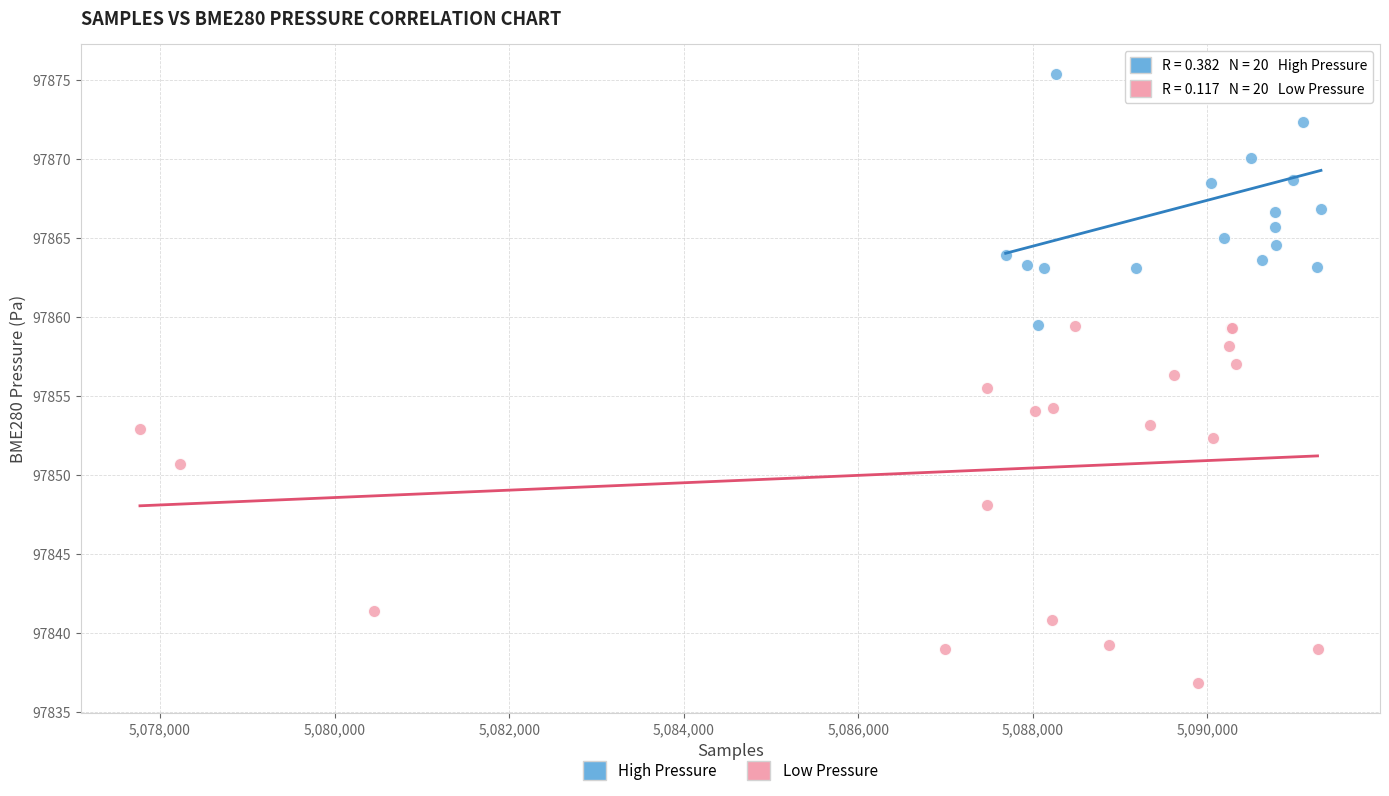

Which series has the widest spread of Y values?

Low Pressure